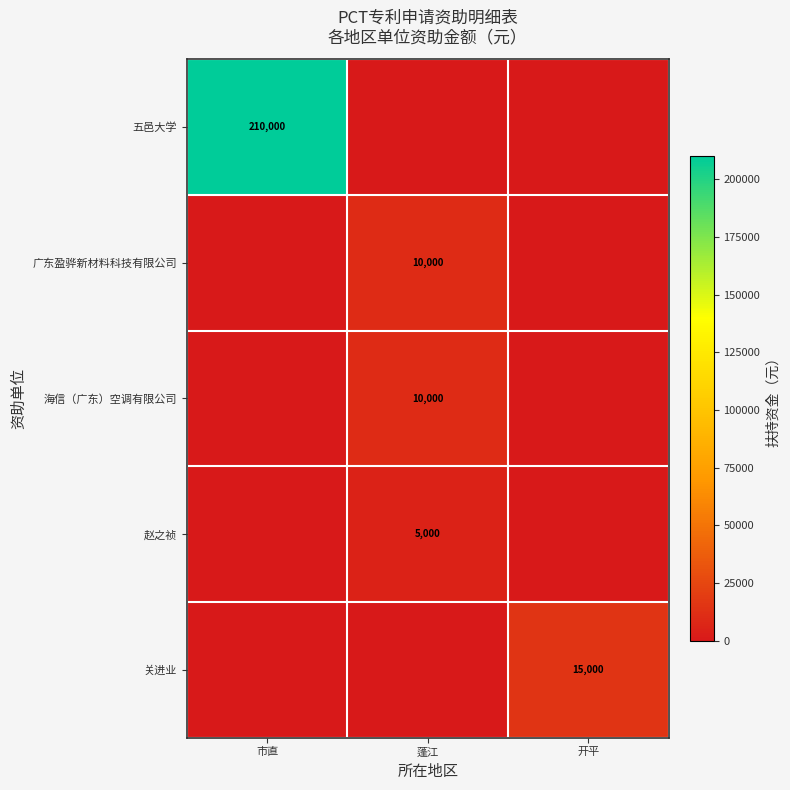

Is it true that 五邑大学 equals 210000 at 市直?

True